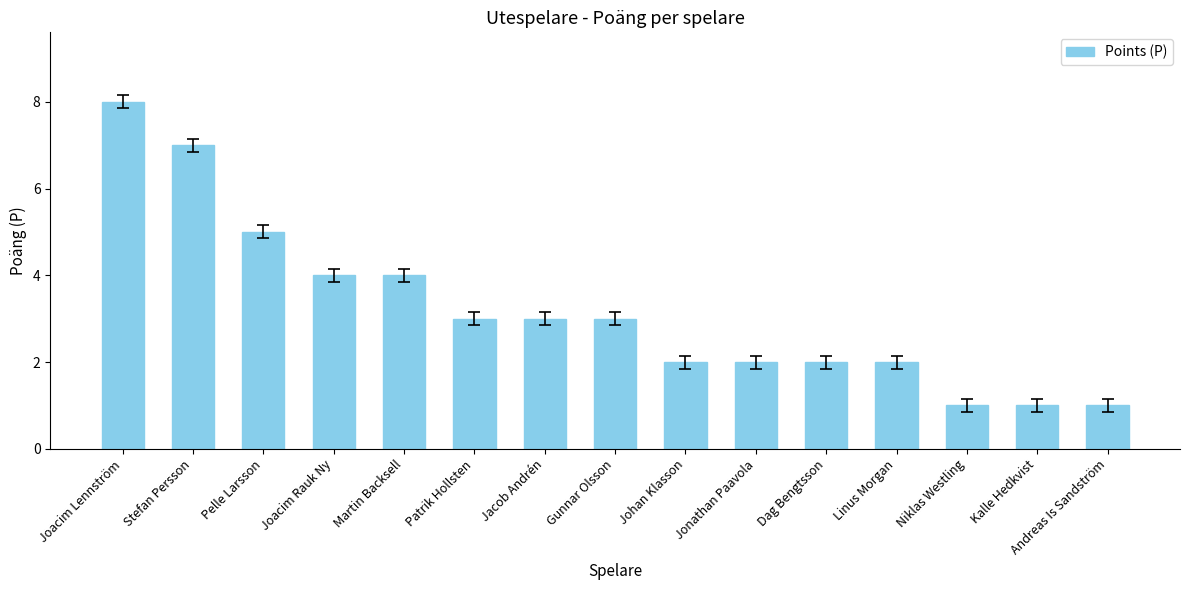

What is the sum of the values at Niklas Westling and Kalle Hedkvist?

2